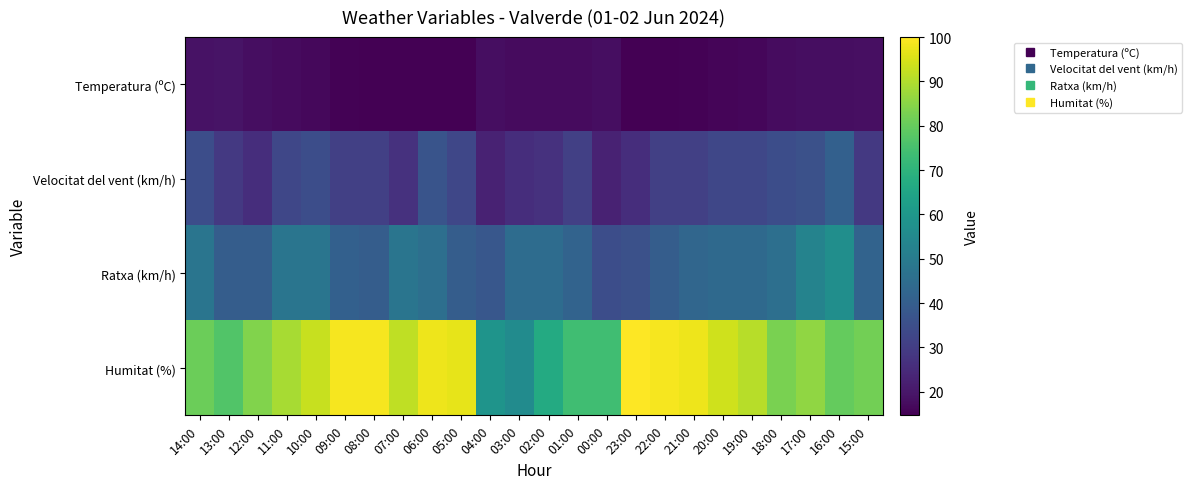

Reading left to right, extract all data points from this chart.

Temperatura (ºC): 14:00=19.0	13:00=19.2	12:00=18.0	11:00=17.1	10:00=16.5	09:00=15.3	08:00=14.9	07:00=14.9	06:00=14.7	05:00=14.7	04:00=17.9	03:00=17.1	02:00=17.2	01:00=17.1	00:00=18.0	23:00=14.7	22:00=14.9	21:00=15.3	20:00=15.8	19:00=16.1	18:00=17.4	17:00=17.8	16:00=17.7	15:00=18.1
Velocitat del vent (km/h): 14:00=35.0	13:00=29.0	12:00=26.0	11:00=33.0	10:00=35.0	09:00=31.0	08:00=31.0	07:00=27.0	06:00=37.0	05:00=33.0	04:00=23.0	03:00=26.0	02:00=27.0	01:00=31.0	00:00=23.0	23:00=26.0	22:00=31.0	21:00=31.0	20:00=33.0	19:00=33.0	18:00=35.0	17:00=36.0	16:00=41.0	15:00=29.0
Ratxa (km/h): 14:00=48.0	13:00=40.0	12:00=40.0	11:00=48.0	10:00=48.0	09:00=41.0	08:00=40.0	07:00=48.0	06:00=46.0	05:00=40.0	04:00=38.0	03:00=45.0	02:00=45.0	01:00=42.0	00:00=35.0	23:00=36.0	22:00=40.0	21:00=43.0	20:00=44.0	19:00=44.0	18:00=46.0	17:00=53.0	16:00=57.0	15:00=42.0
Humitat (%): 14:00=81.0	13:00=77.0	12:00=84.0	11:00=89.0	10:00=93.0	09:00=99.0	08:00=99.0	07:00=92.0	06:00=98.0	05:00=97.0	04:00=59.0	03:00=56.0	02:00=67.0	01:00=74.0	00:00=74.0	23:00=100.0	22:00=99.0	21:00=98.0	20:00=94.0	19:00=91.0	18:00=83.0	17:00=86.0	16:00=80.0	15:00=82.0